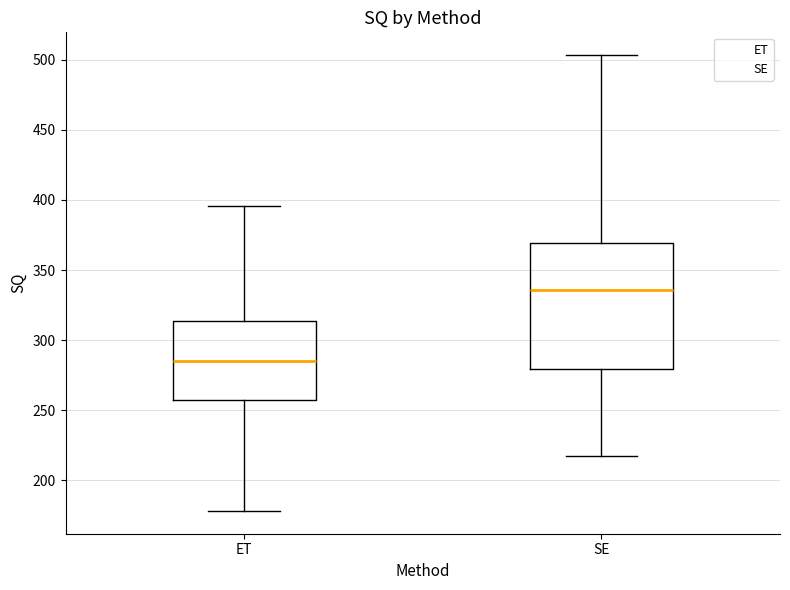

Reading left to right, transcribe this box plot: for each box, give where its median line is, the range the box spans, and where its two whiskers end, as read against the y-axis. The values are not printed on the chart, so give them approximately, as read against the axis.

ET: median 285, box 260 to 315, whiskers 180 to 395
SE: median 335, box 280 to 370, whiskers 215 to 505